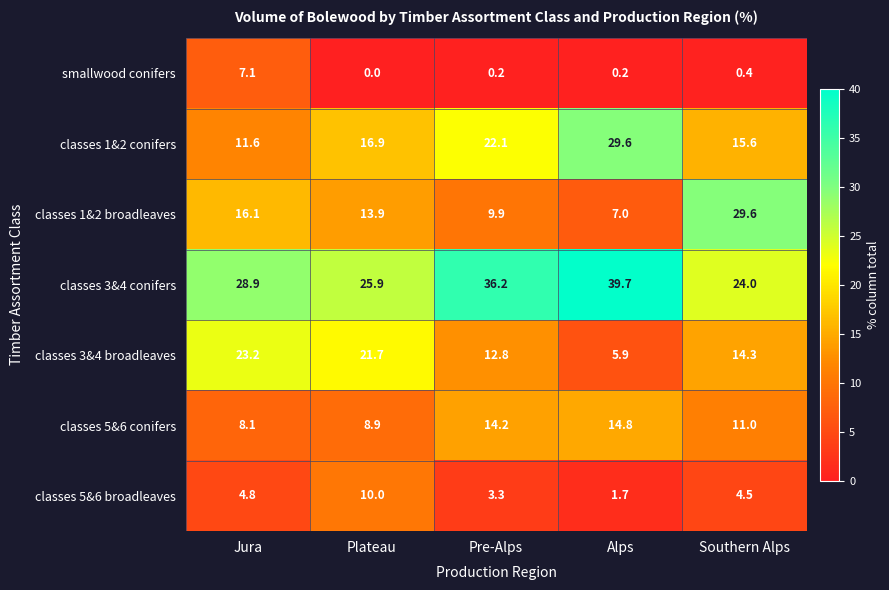

What is the total value across all series at Jura?

99.8